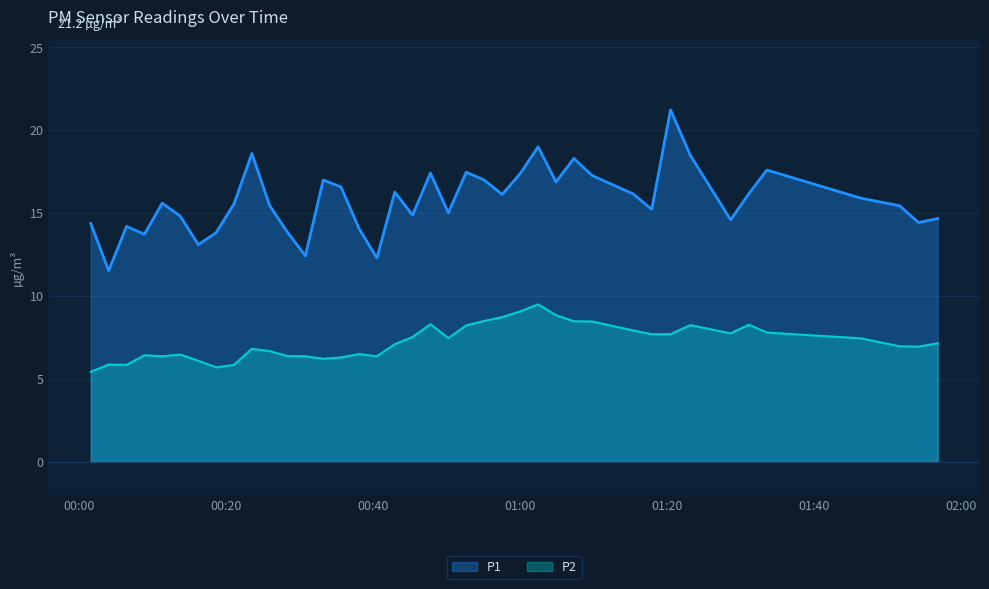

What is the difference between the maximum and minimum values in the P2 series?

4.1